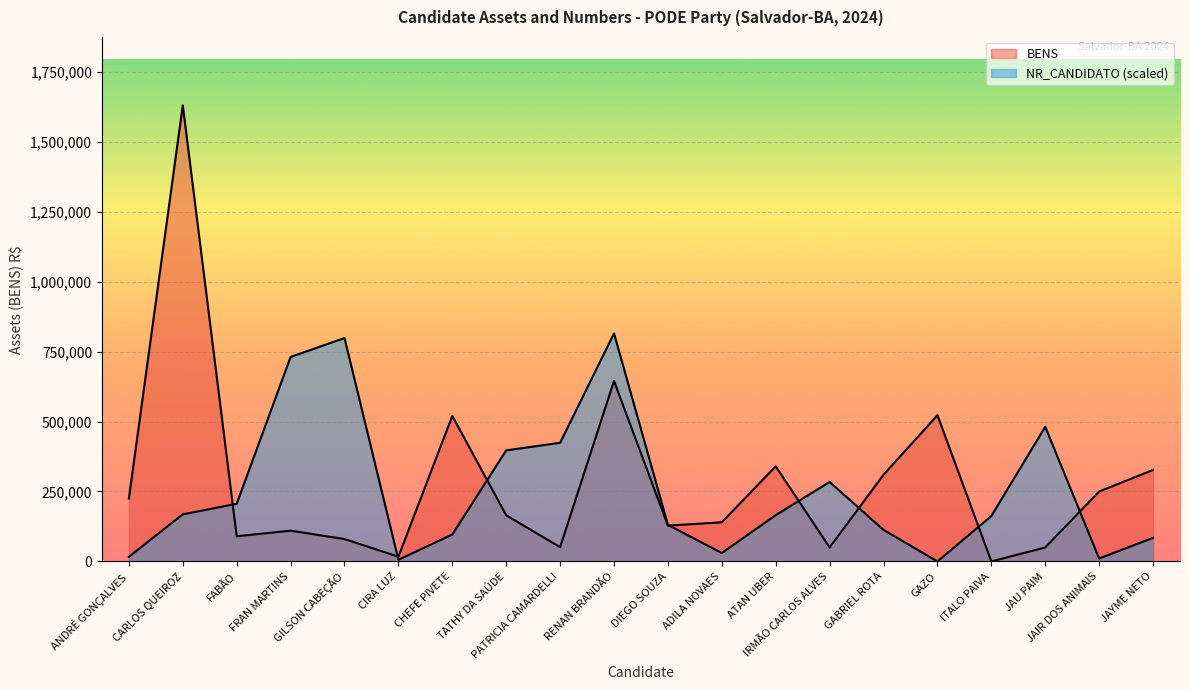

True or false: BENS and NR_CANDIDATO intersect in this chart.

True